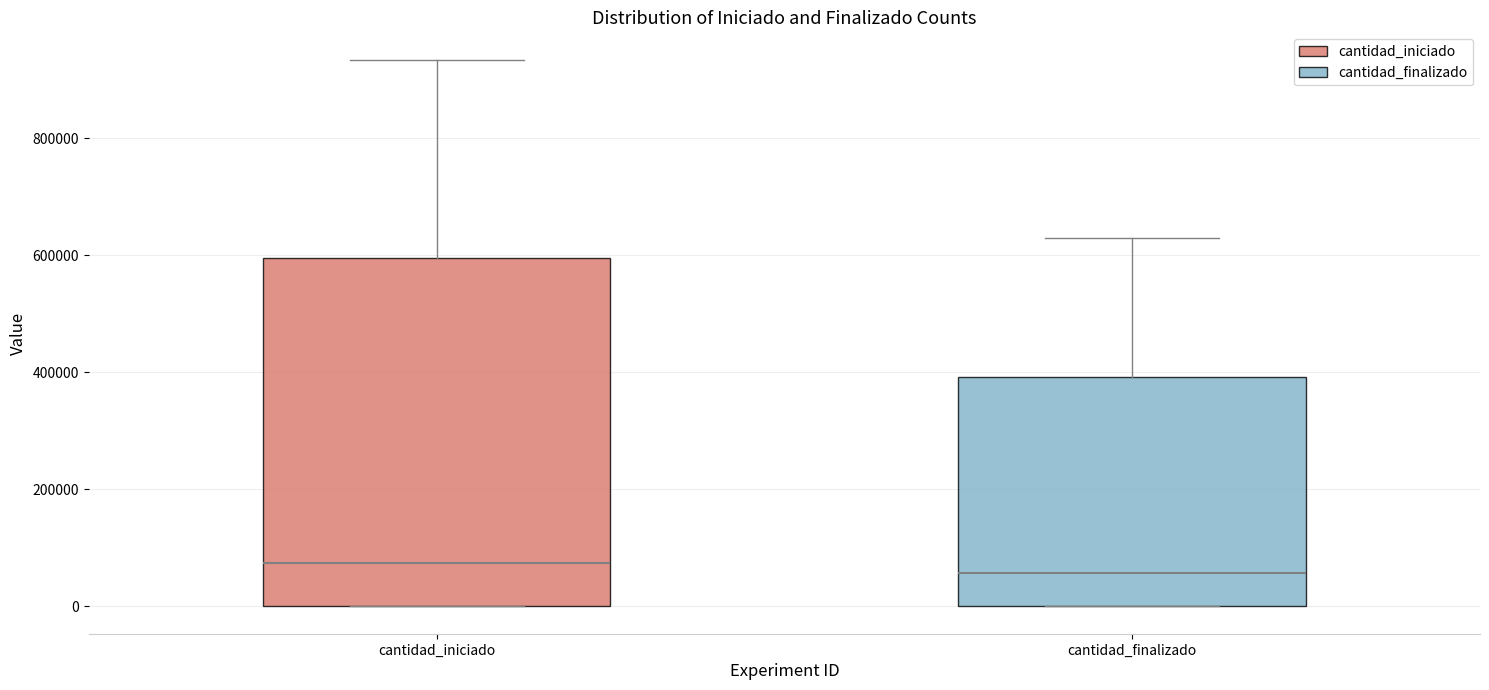

Reading left to right, transcribe this box plot: for each box, give where its median line is, the range the box spans, and where its two whiskers end, as read against the y-axis. The values are not printed on the chart, so give them approximately, as read against the axis.

cantidad_iniciado: median 80000, box 0 to 600000, whiskers 0 to 940000
cantidad_finalizado: median 60000, box 0 to 400000, whiskers 0 to 620000